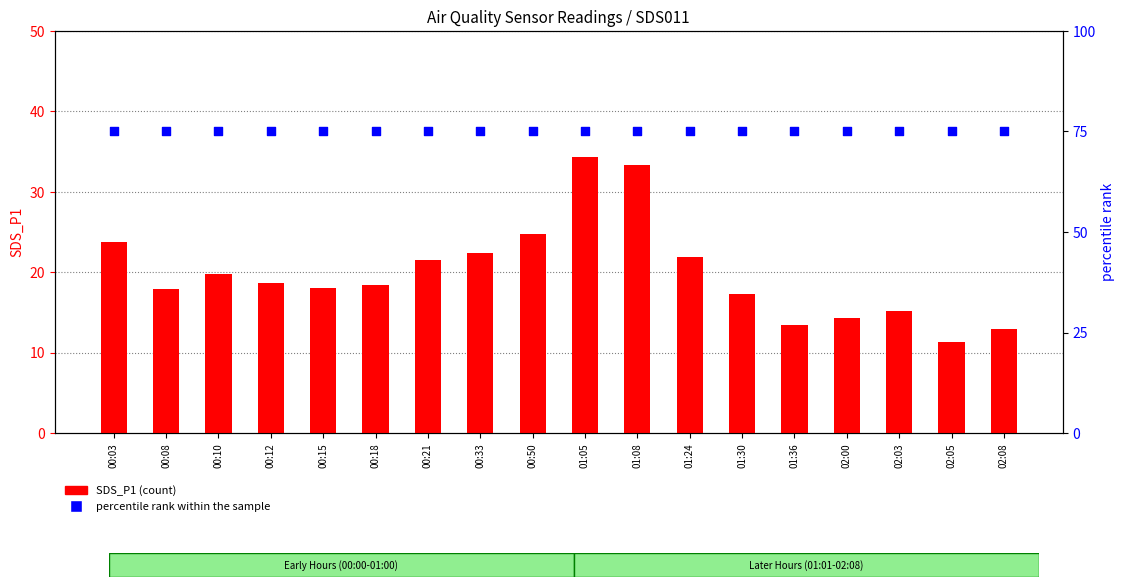

Which series contains the highest Y value?

percentile rank within the sample